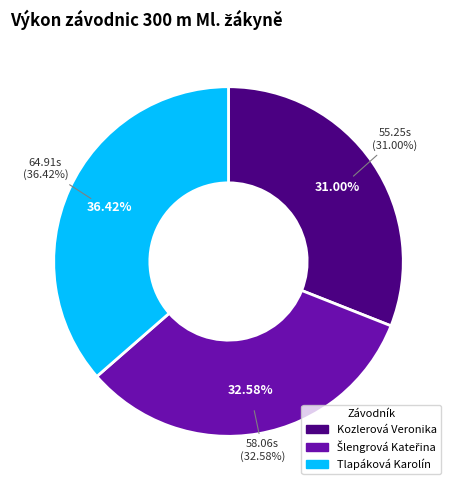

Combined, do Šlengrová Kateřina and Kozlerová Veronika account for over 50%?

Yes